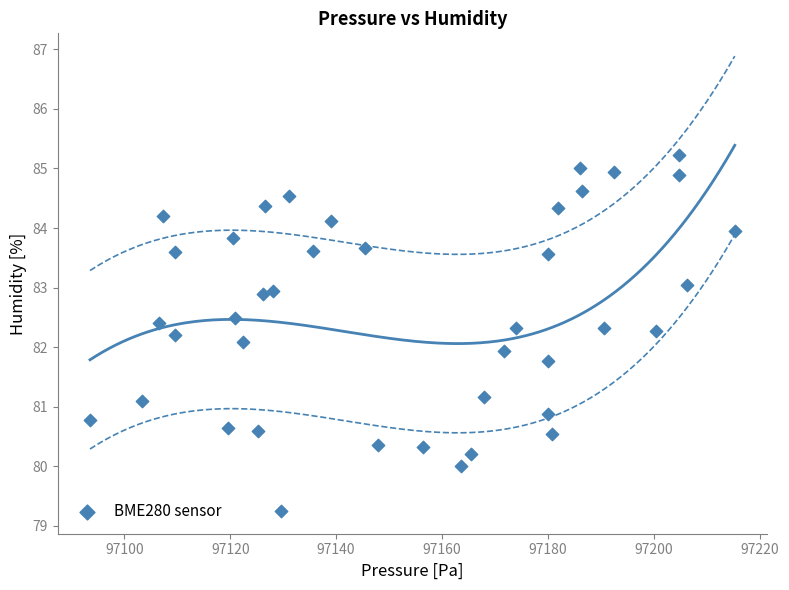

What is the range of Y values (max minus min)?

6.0